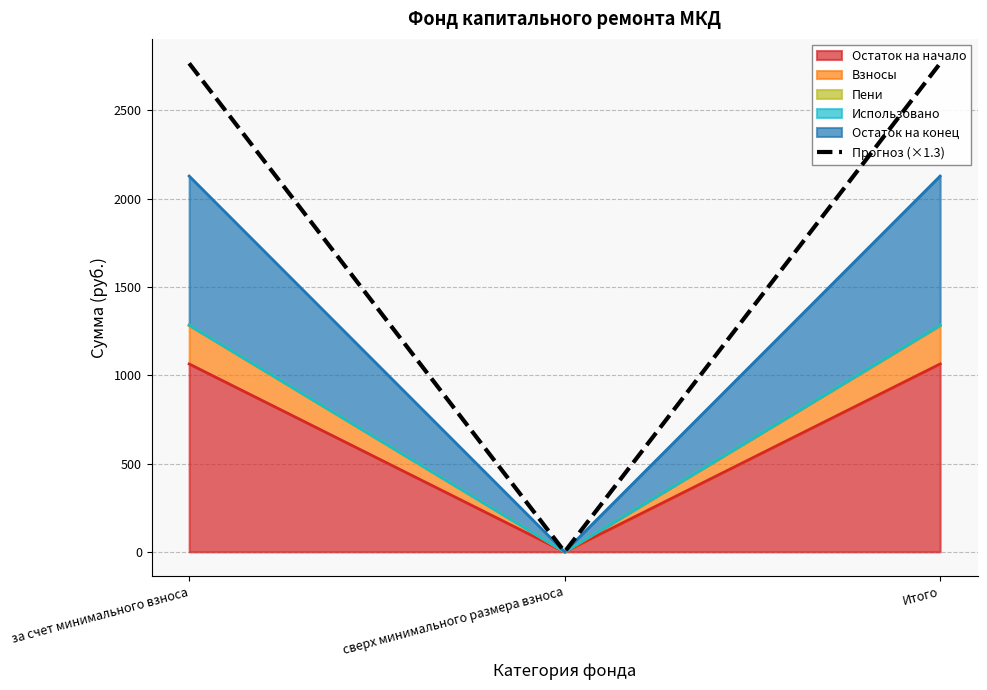

What is the label of the 3rd point from the left?

Итого